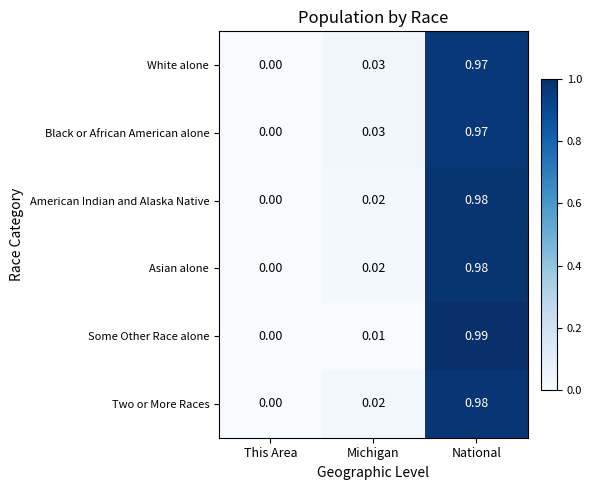

At which category is the sum across all series the highest?

National